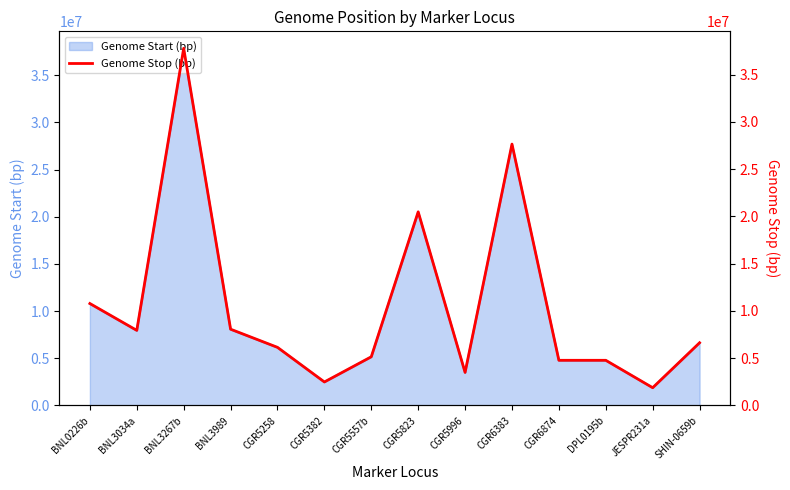

What is the average value?

10573134